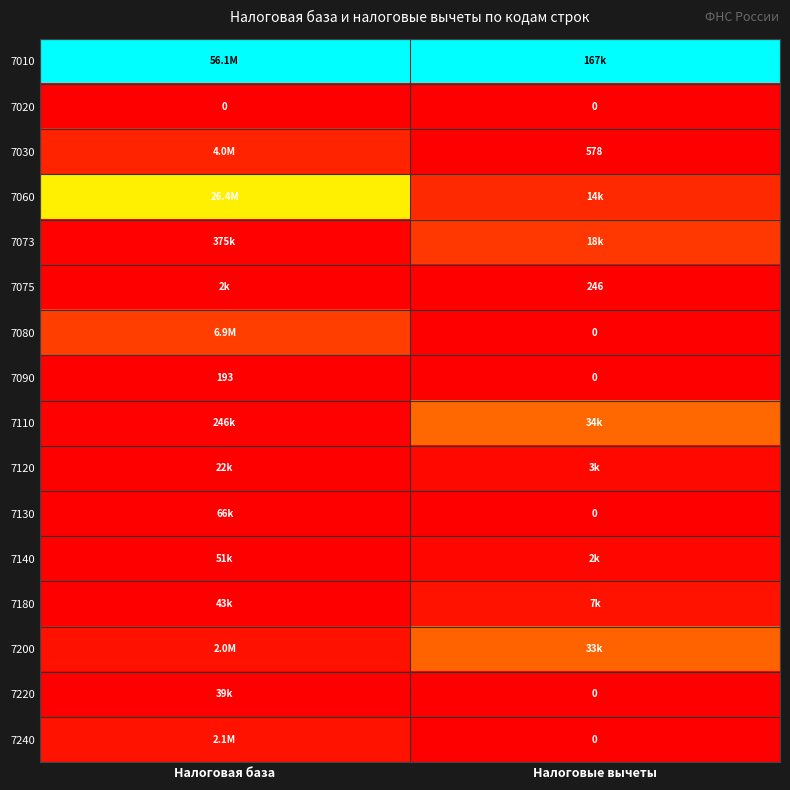

Which category has the highest value across all series?

Налоговая база